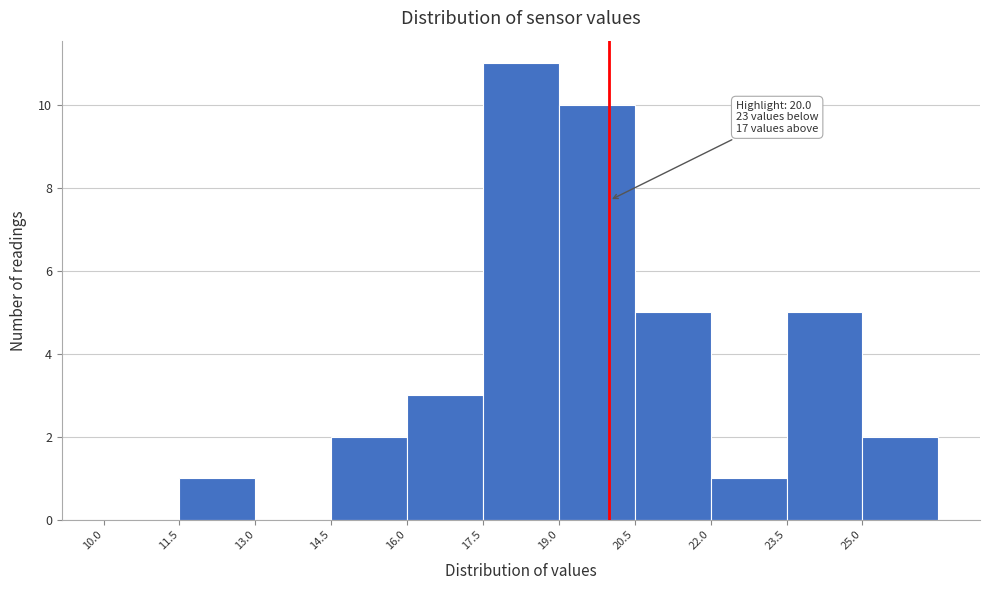

Which range on the x-axis has the tallest bar?

17.5 to 19.0